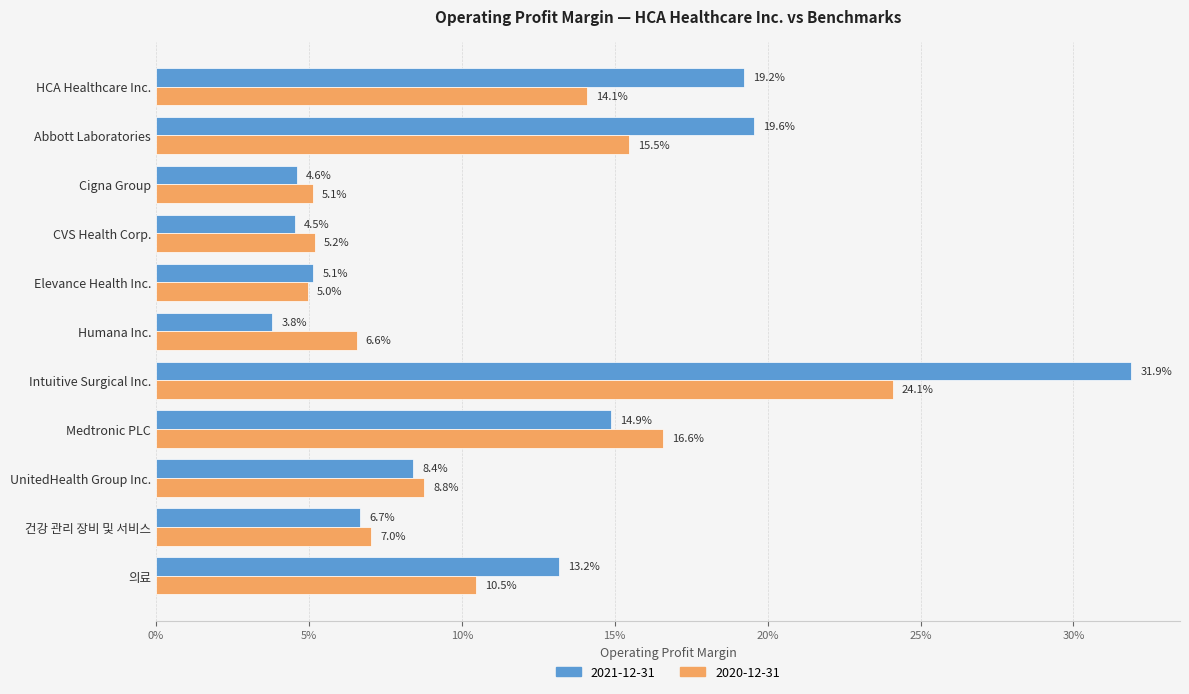

What is the average value of the 2021-12-31 series?

0.1